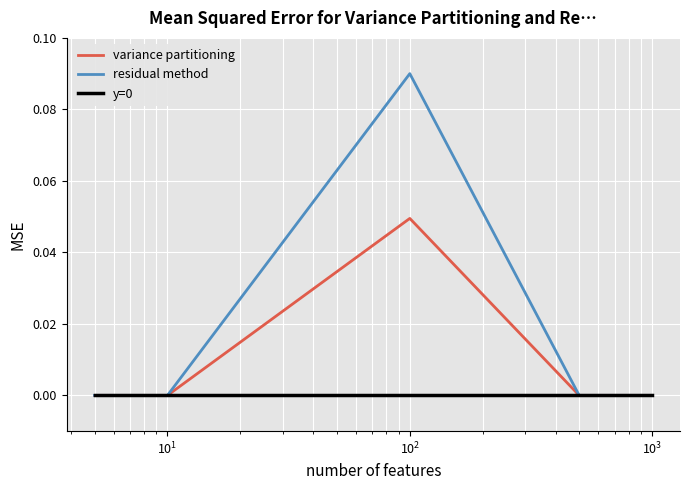

Which series has the largest range (max minus min)?

residual method